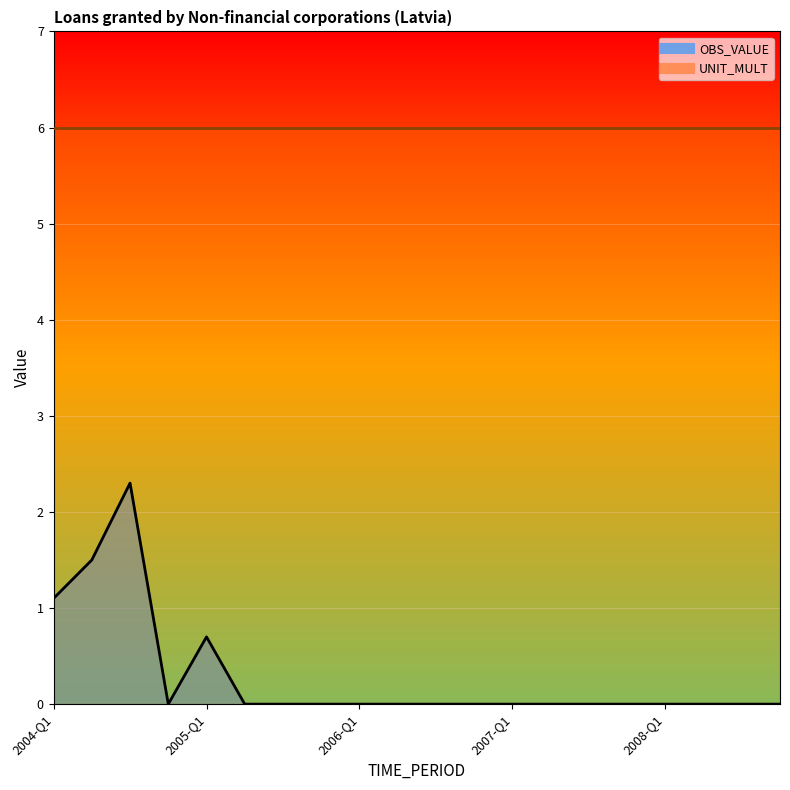

Rank the categories by value from highest to lowest.

2004-Q3, 2004-Q2, 2004-Q1, 2005-Q1, 2004-Q4, 2005-Q2, 2005-Q3, 2005-Q4, 2006-Q1, 2006-Q2, 2006-Q3, 2006-Q4, 2007-Q1, 2007-Q2, 2007-Q3, 2007-Q4, 2008-Q1, 2008-Q2, 2008-Q3, 2008-Q4